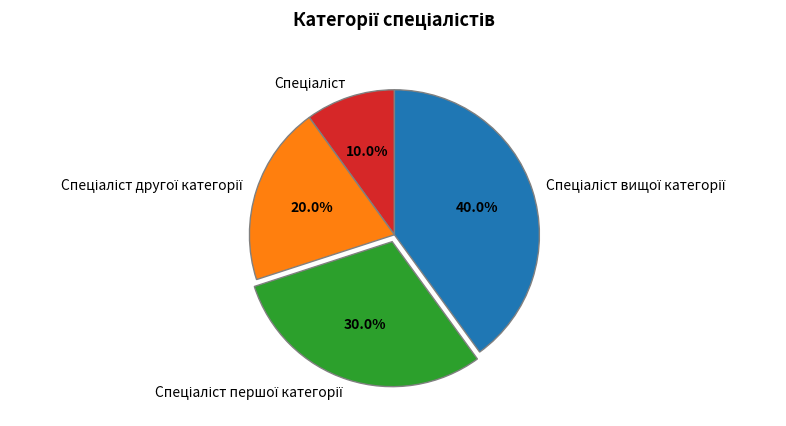

Does any single category account for the majority?

No